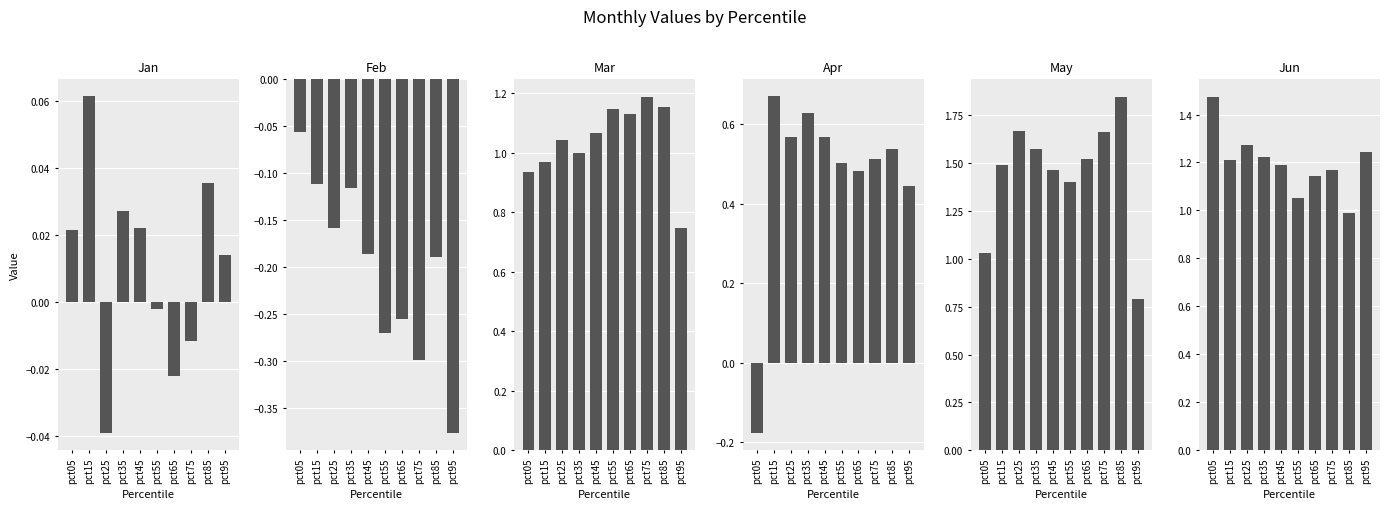

What is the difference between the maximum and minimum values in the Mar series?

0.4